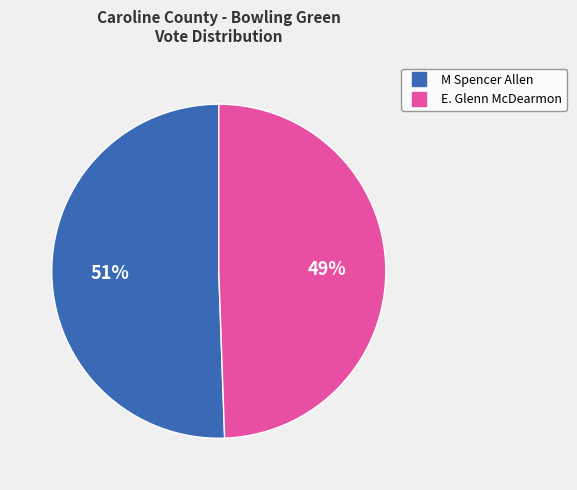

To the nearest percent, what is the average slice percentage?

50%